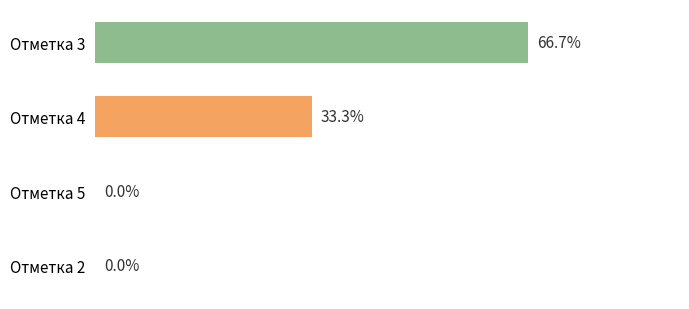

At which category does the chart reach its peak across all series?

Отметка 3